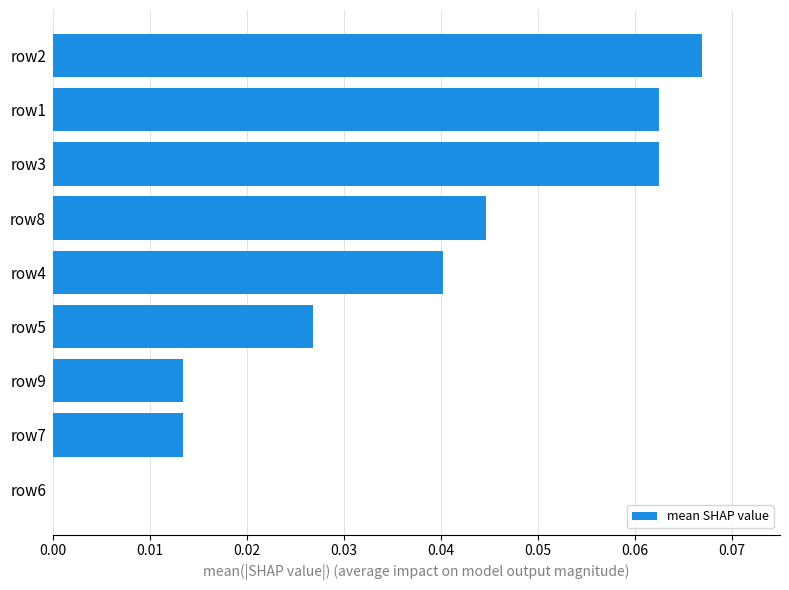

Between row1 and row4, which is larger?

row1